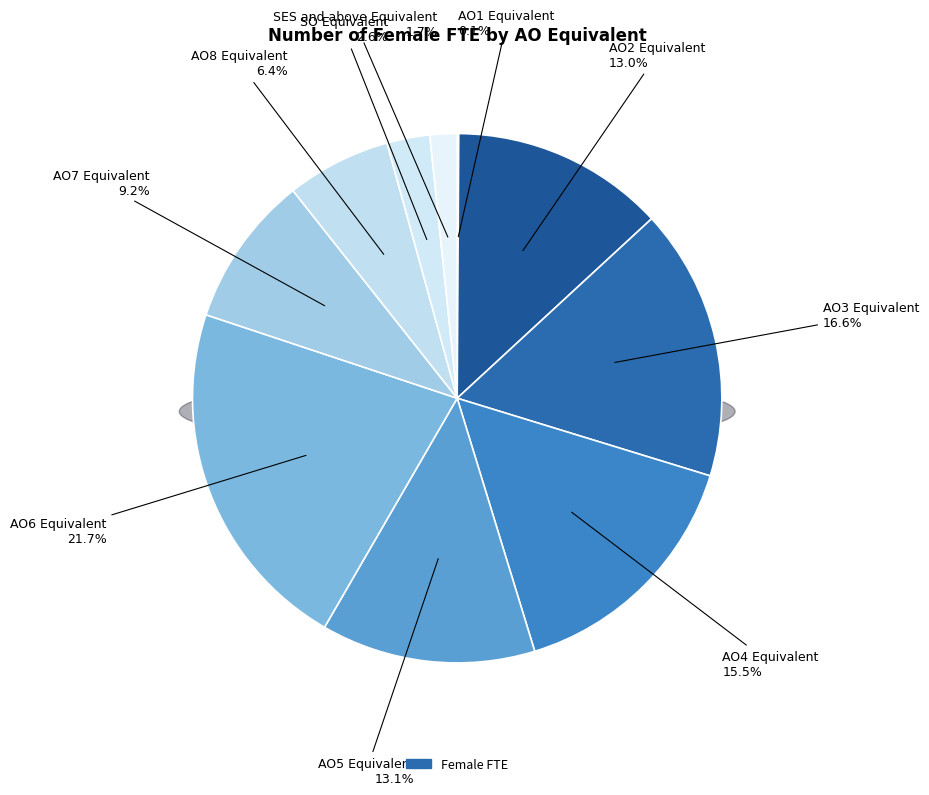

What percentage do AO4 Equivalent and AO2 Equivalent together represent?

28.6%